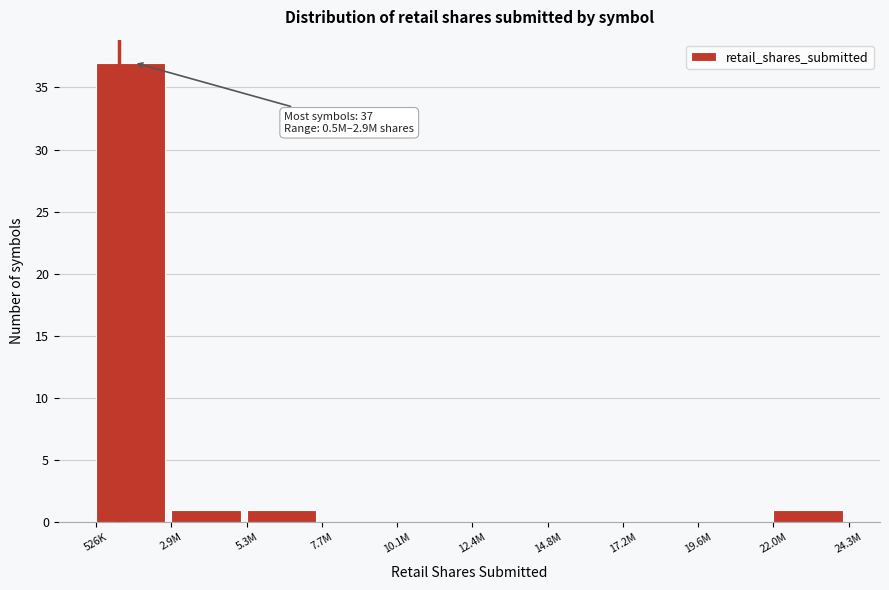

Reading left to right, what are all the values shown in this chart?

526K=37	2.9M=1	5.3M=1	7.7M=0	10.1M=0	12.4M=0	14.8M=0	17.2M=0	19.6M=0	22.0M=1